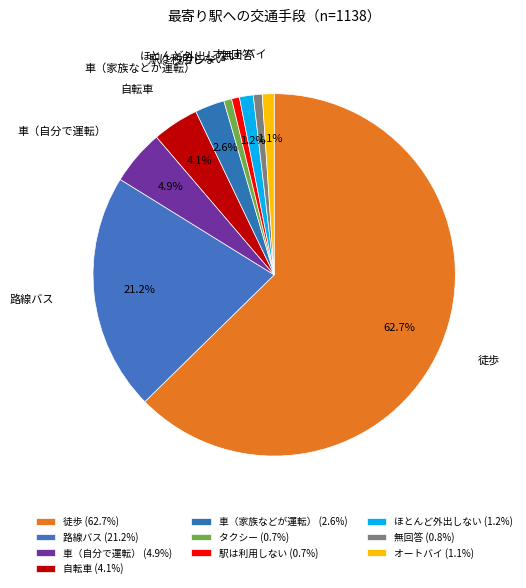

Does 車（家族などが運転） represent more than half of the total?

No